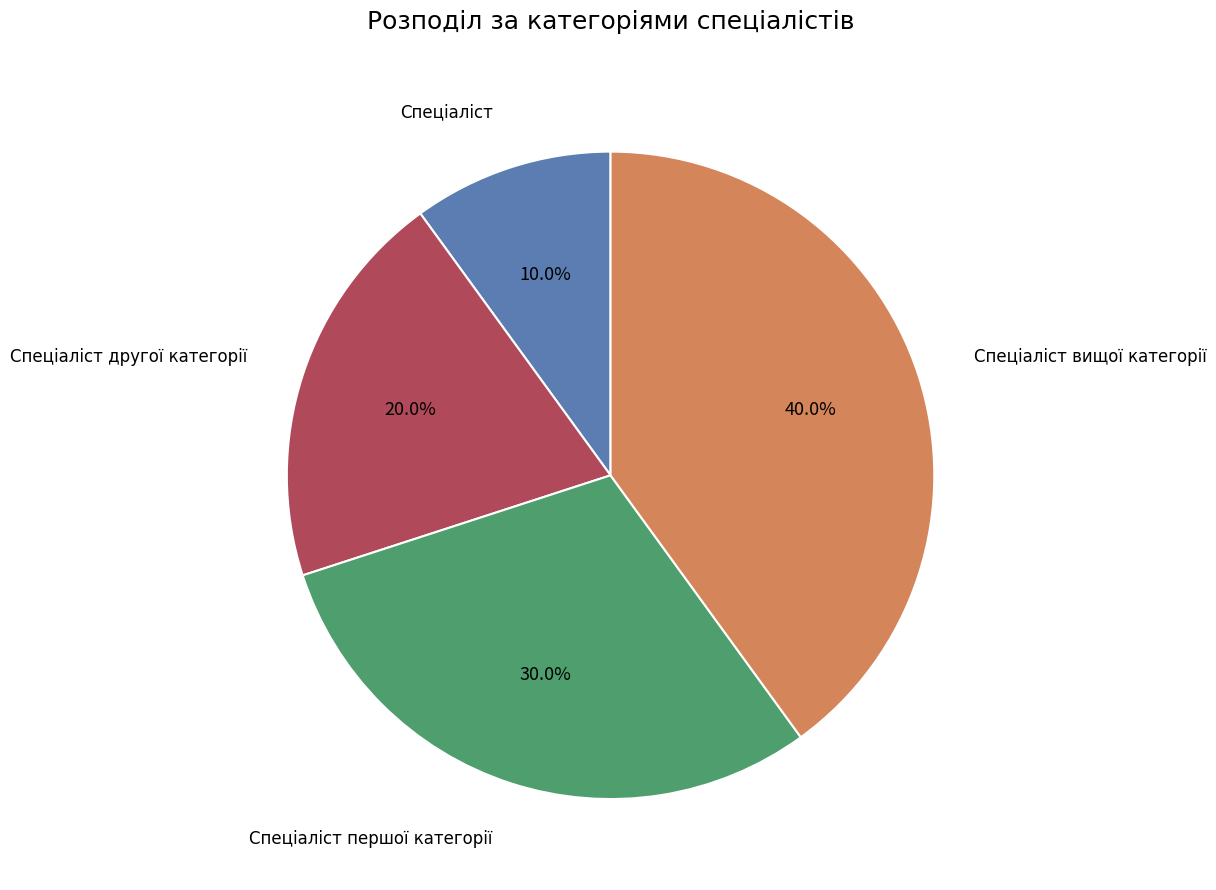

Does any single category account for the majority?

No